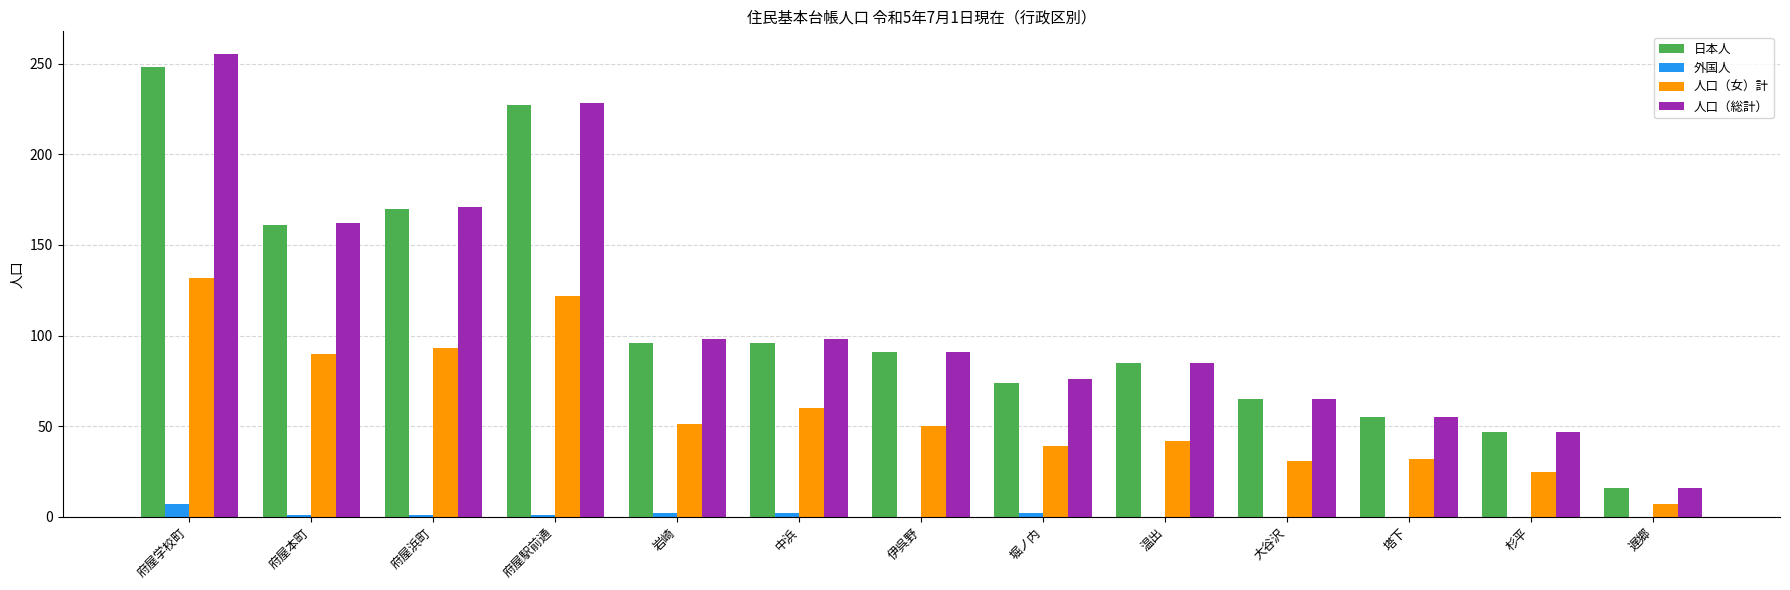

Are the bars horizontal?

No